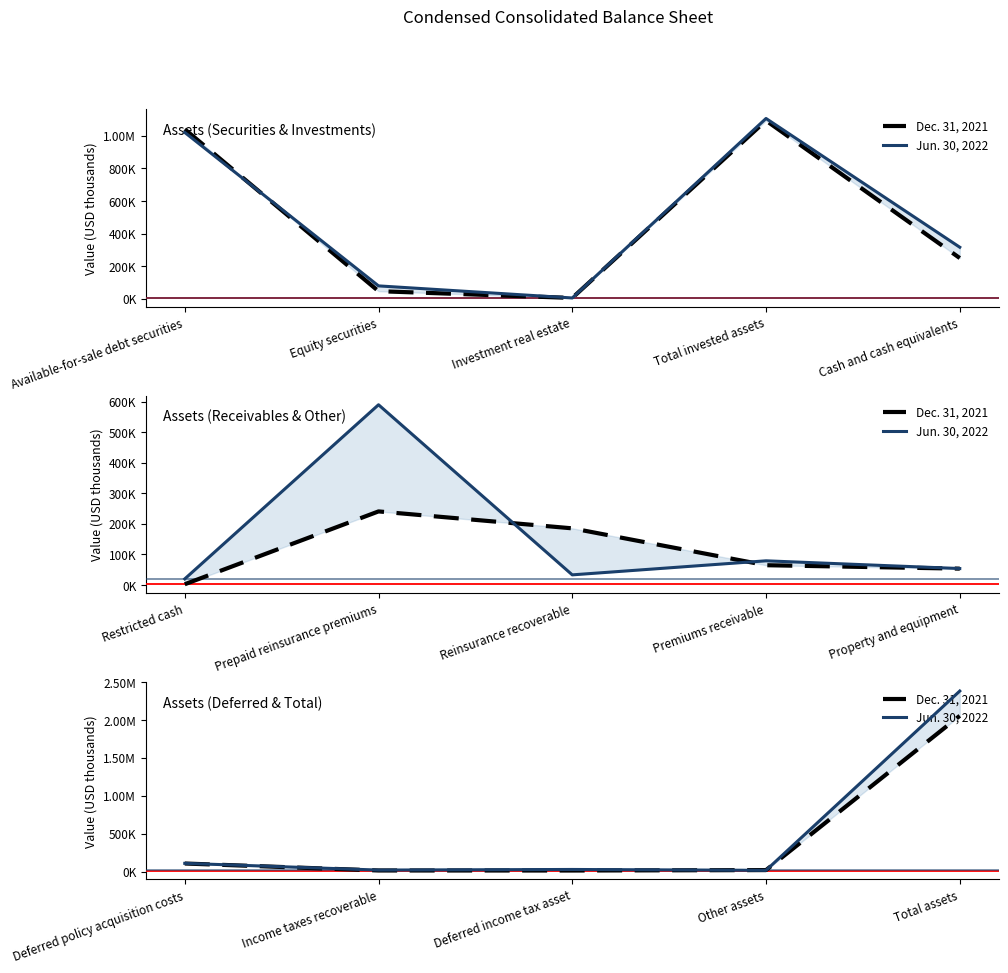

True or false: Jun. 30, 2022 and Dec. 31, 2021 cross at least once.

True